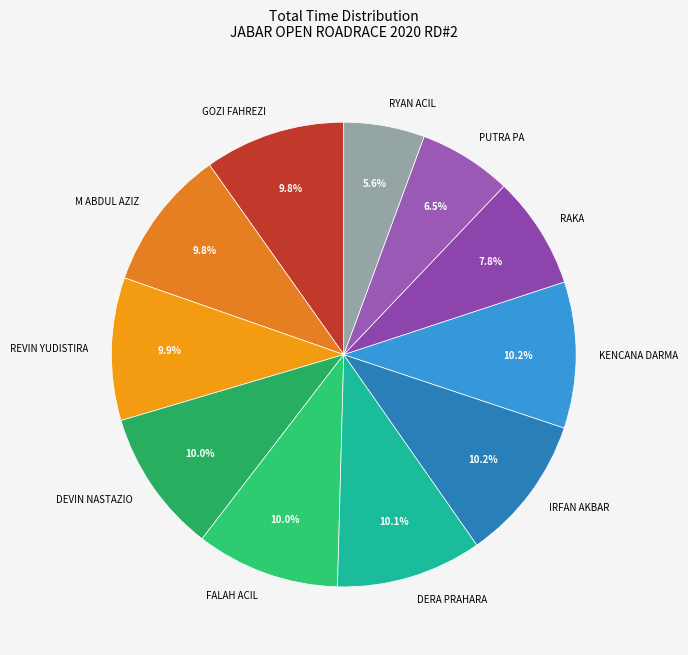

Is PUTRA PA the majority of the pie?

No